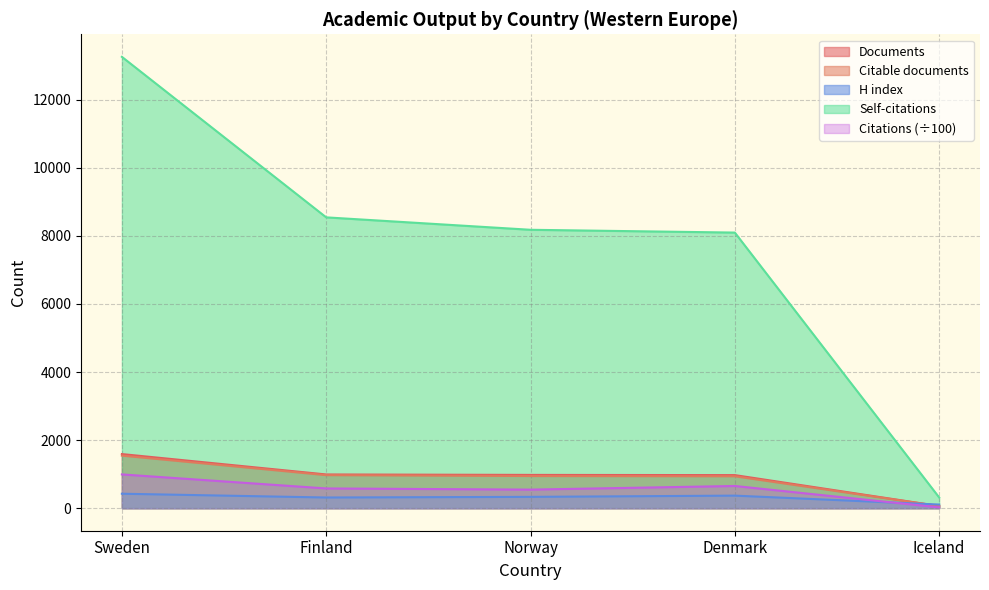

Rank the categories by Self-citations value from lowest to highest.

Iceland, Denmark, Norway, Finland, Sweden